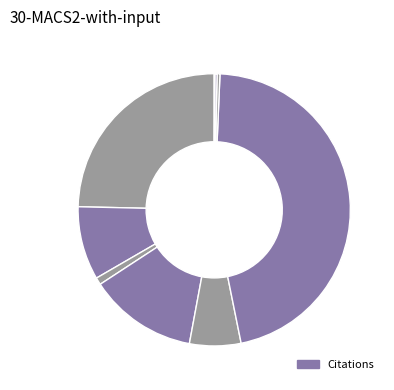

Is there a majority slice in this chart?

No